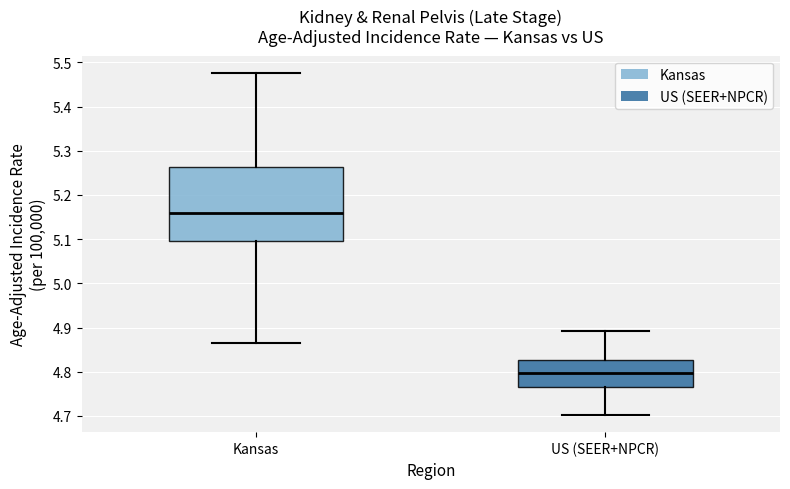

Reading left to right, read every box against the y-axis: the position of its median line, the range the box covers, and the ends of its whiskers. The values are not printed on the chart, so give them approximately, as read against the axis.

Kansas: median 5.16, box 5.10 to 5.26, whiskers 4.87 to 5.48
US (SEER+NPCR): median 4.80, box 4.76 to 4.83, whiskers 4.70 to 4.89